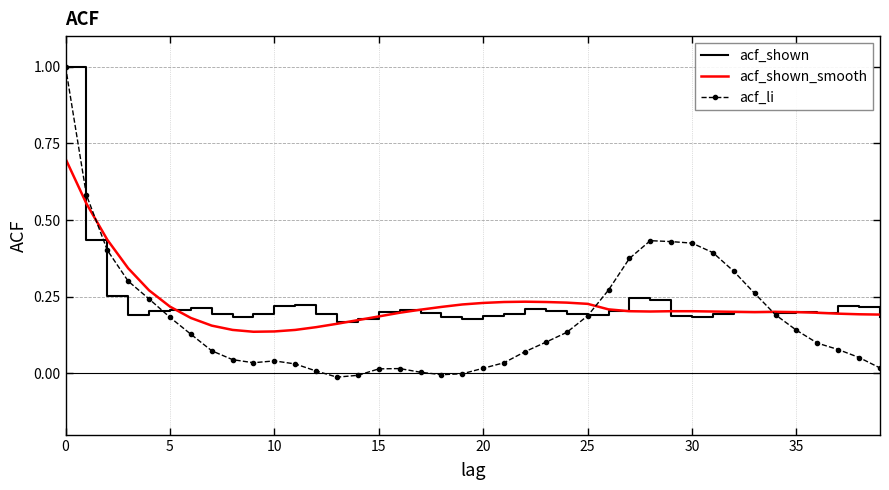

What is the maximum value shown in the chart?

1.0